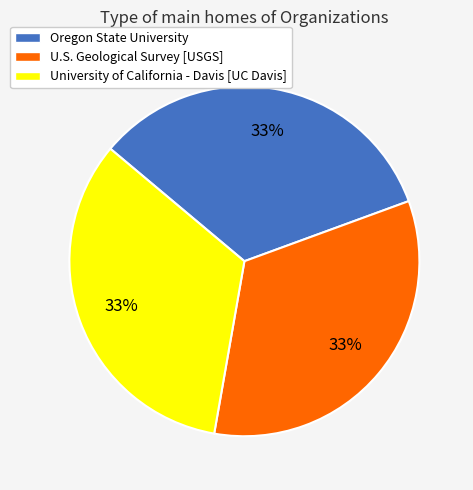

What percentage is the U.S. Geological Survey [USGS] slice, to the nearest percent?

33%